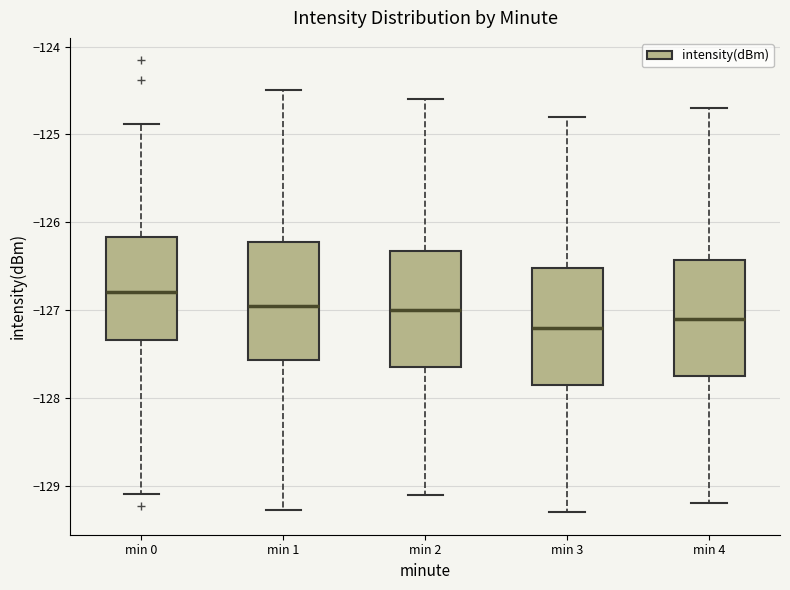

Reading left to right, read every box against the y-axis: the position of its median line, the range the box covers, and the ends of its whiskers. The values are not printed on the chart, so give them approximately, as read against the axis.

min 0: median -126.8, box -127.3 to -126.2, whiskers -129.1 to -124.9
min 1: median -126.9, box -127.6 to -126.2, whiskers -129.3 to -124.5
min 2: median -127.0, box -127.6 to -126.3, whiskers -129.1 to -124.6
min 3: median -127.2, box -127.8 to -126.5, whiskers -129.3 to -124.8
min 4: median -127.1, box -127.7 to -126.4, whiskers -129.2 to -124.7